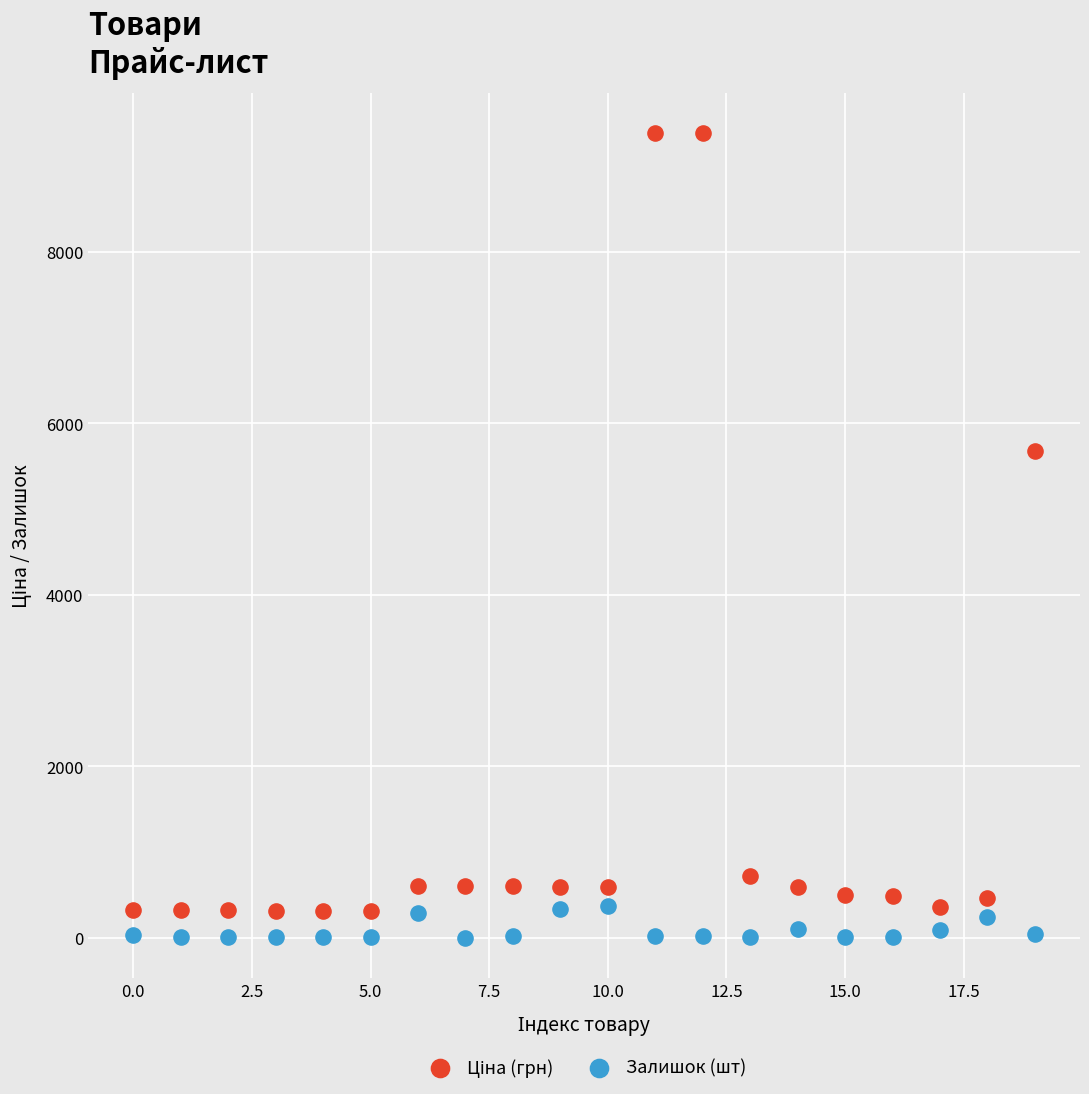

Across all series, what Y value is closest to 4691?

5673.8